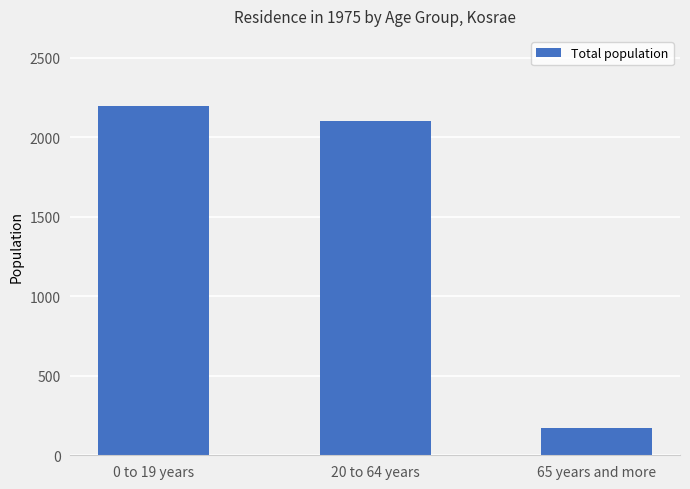

Approximately how many times larger is the value at 65 years and more compared to 0 to 19 years?

0.1